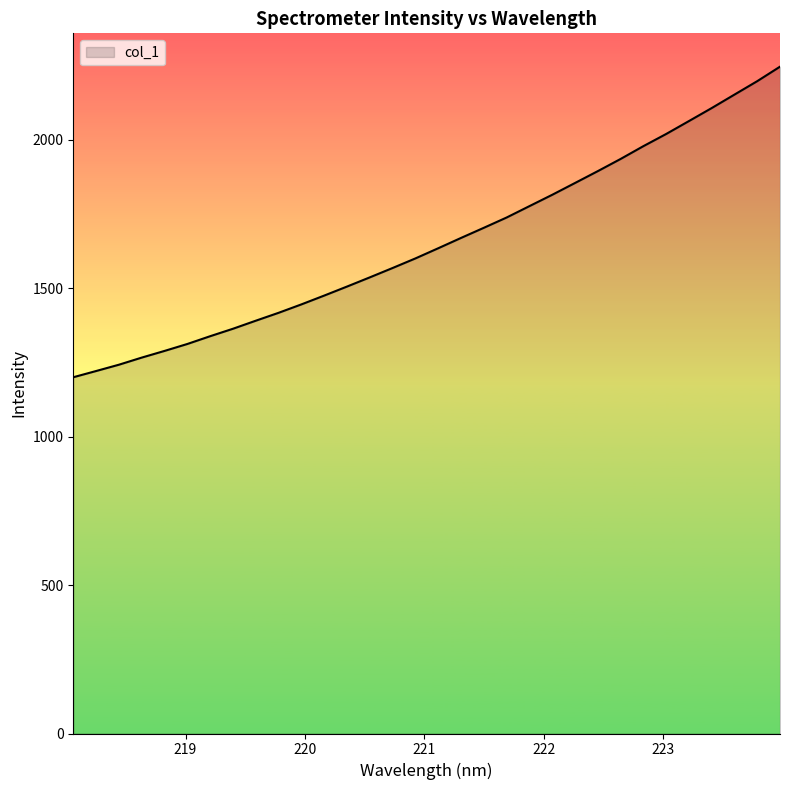

What is the minimum value shown in the chart?

1200.0